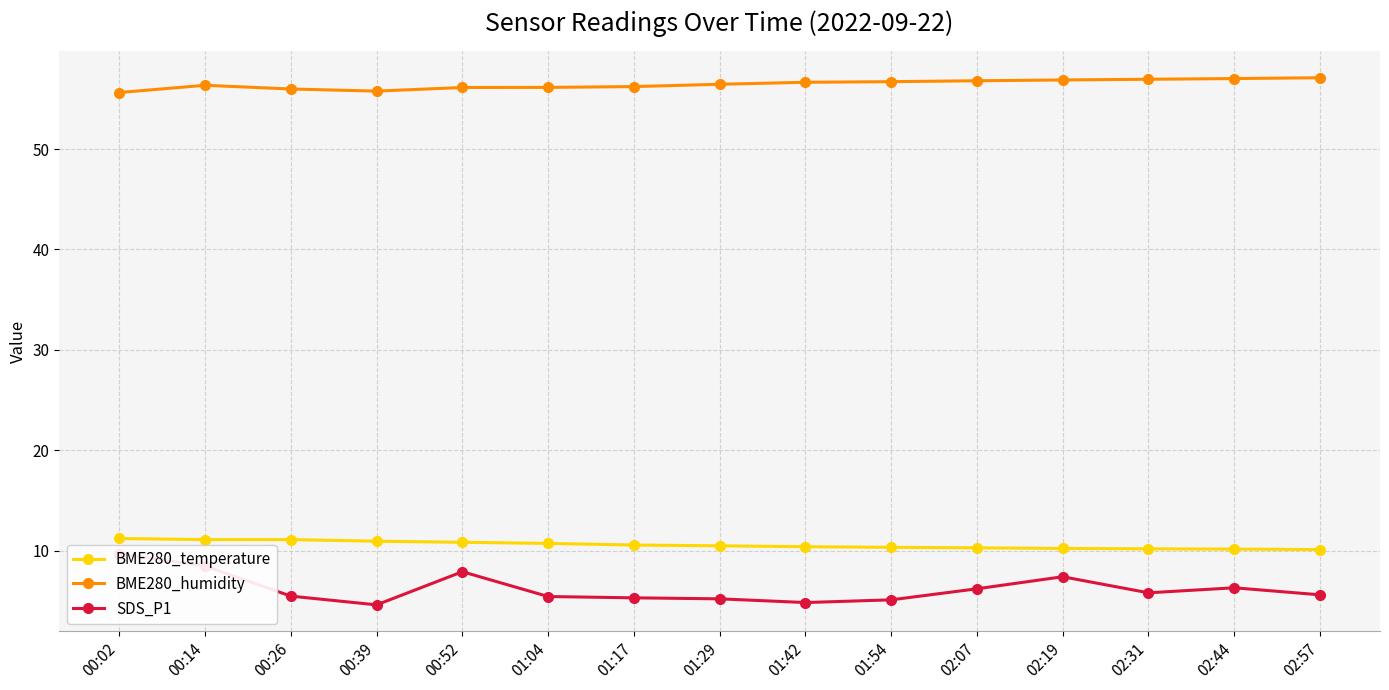

What is the label of the 9th point from the right?

01:17